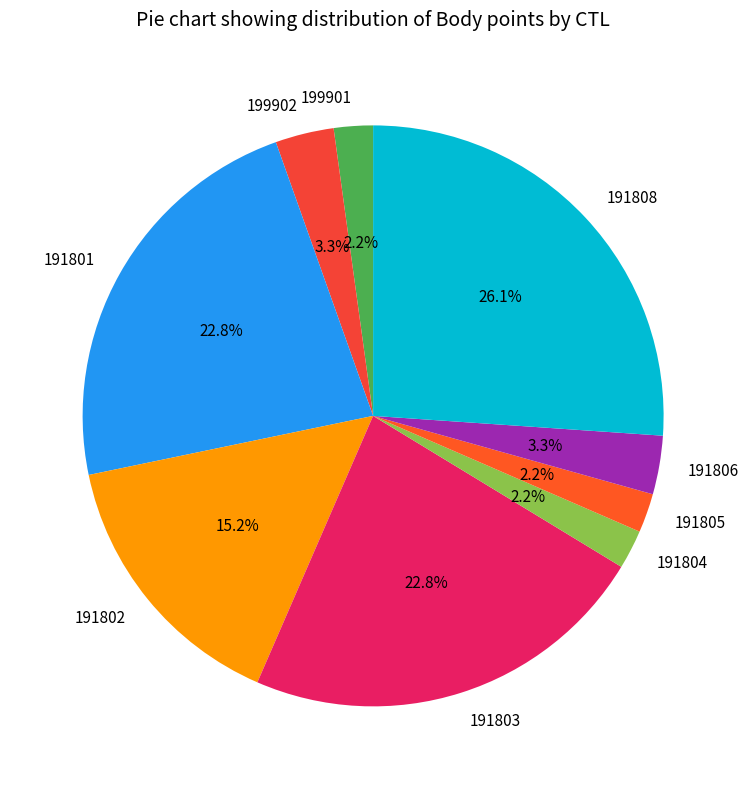

Which slice is the largest?

191808